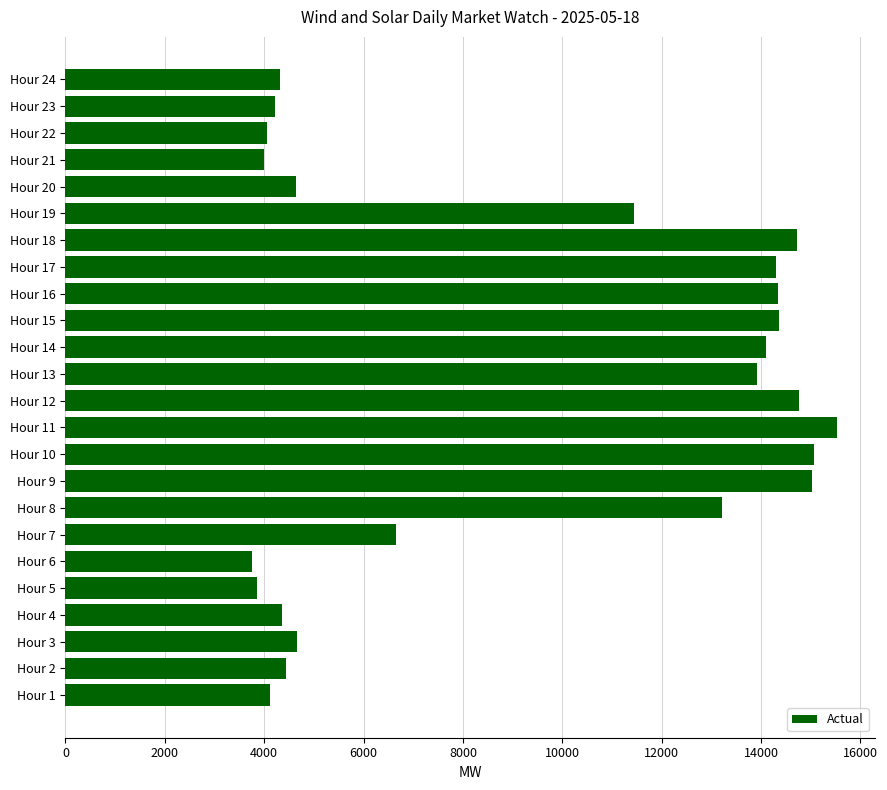

How many data points does each series have?

24